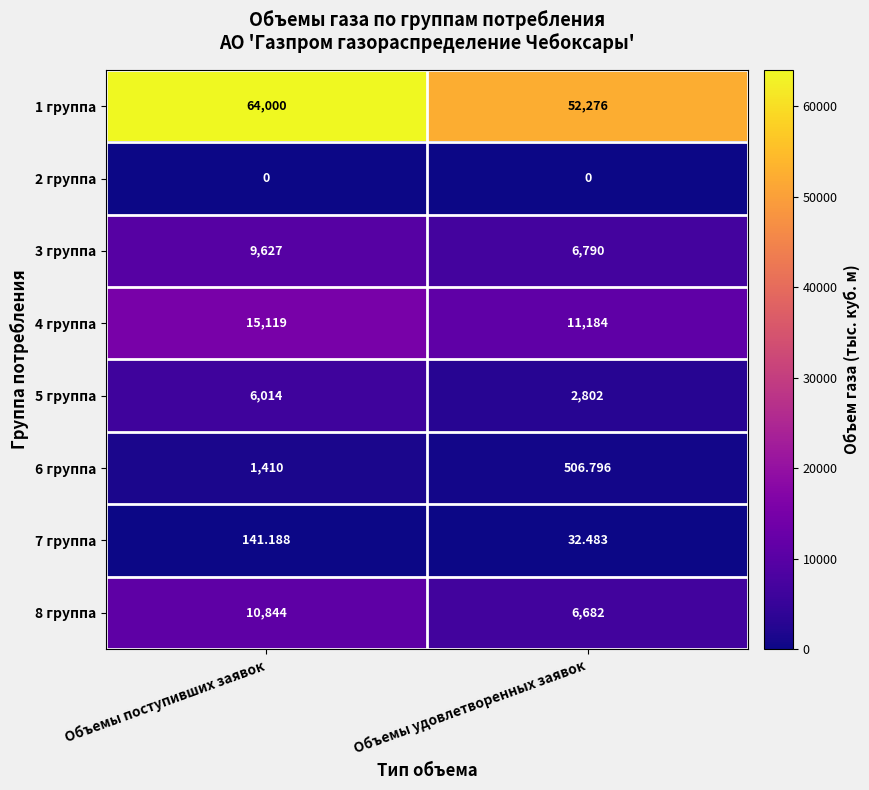

Between Объемы поступивших заявок and Объемы удовлетворенных заявок, which series saw the biggest shift?

1 группа